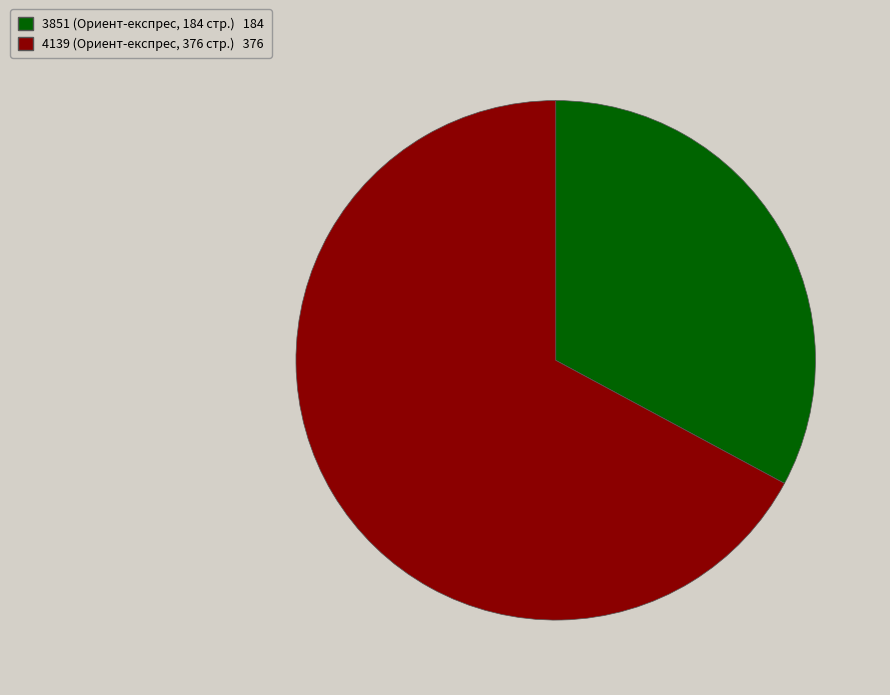

Rank the categories by value from lowest to highest.

3851, 4139